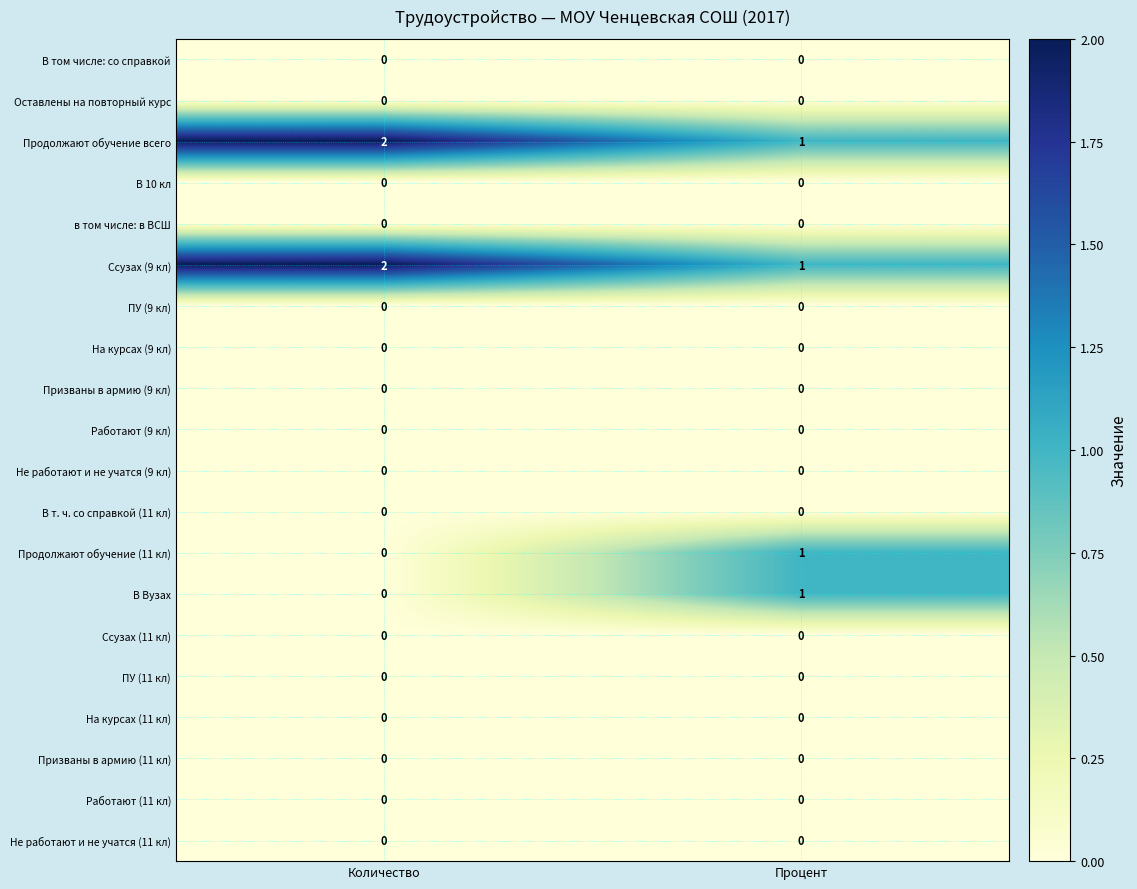

What is the total value across all series at Процент?

4